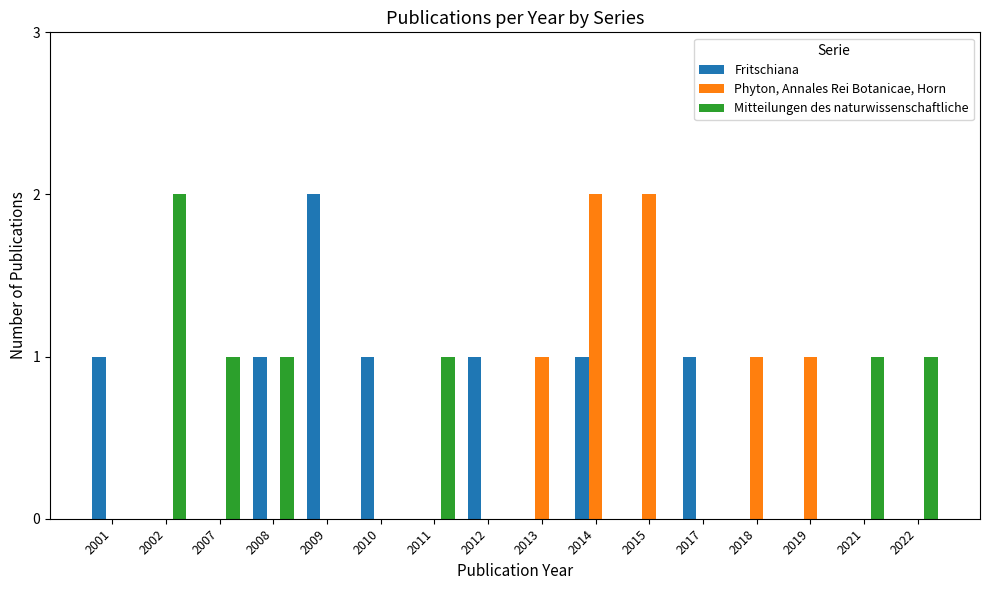

Which series changed the most between 2012 and 2015?

Phyton, Annales Rei Botanicae, Horn